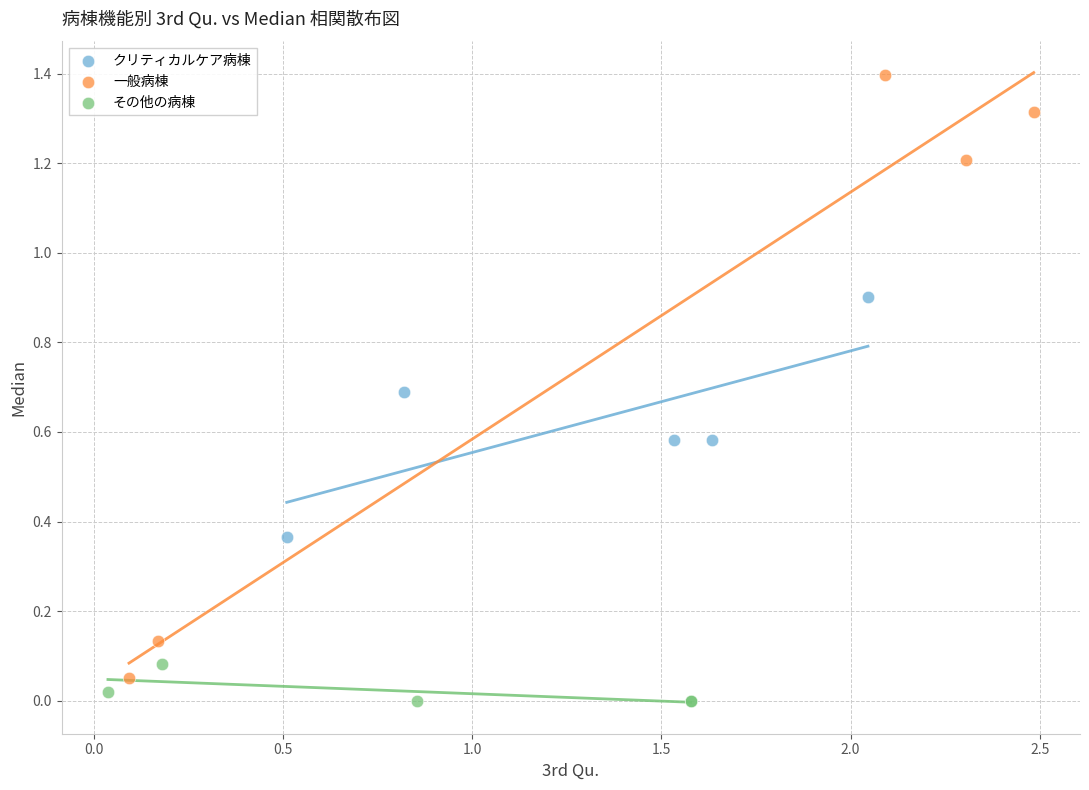

Which series reaches the minimum Y coordinate?

その他の病棟